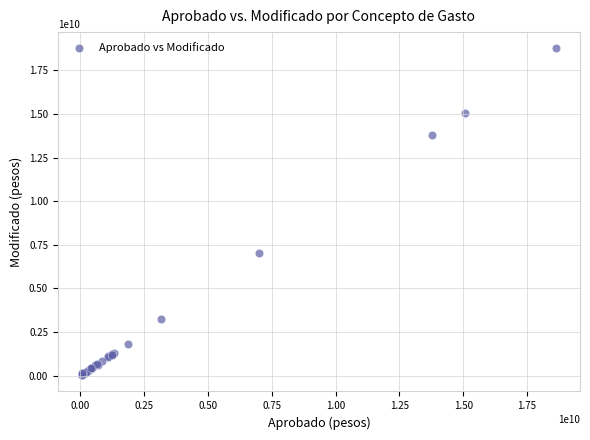

What Y value in the scatter plot is closest to 9392603218?

7019159443.3